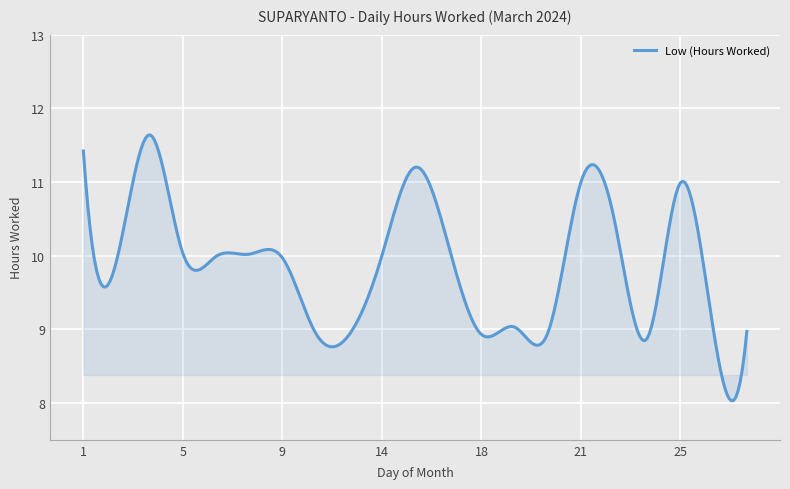

What is the difference between the maximum and minimum values?

3.6